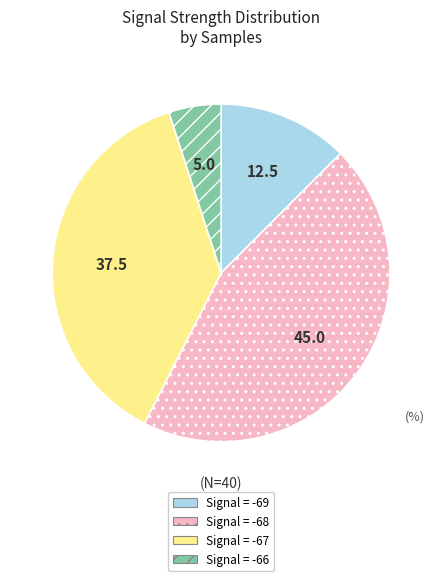

Is there any slice that represents more than half of the pie?

No